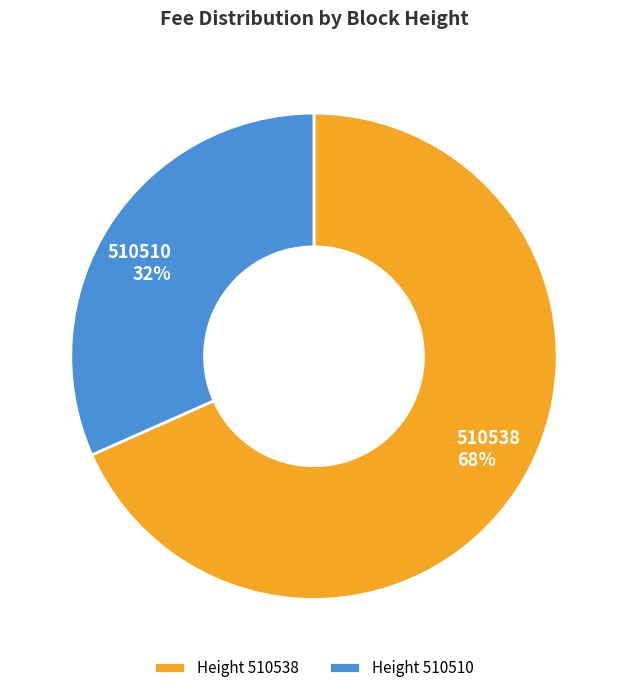

Between 510510 and 510538, which is larger?

510538